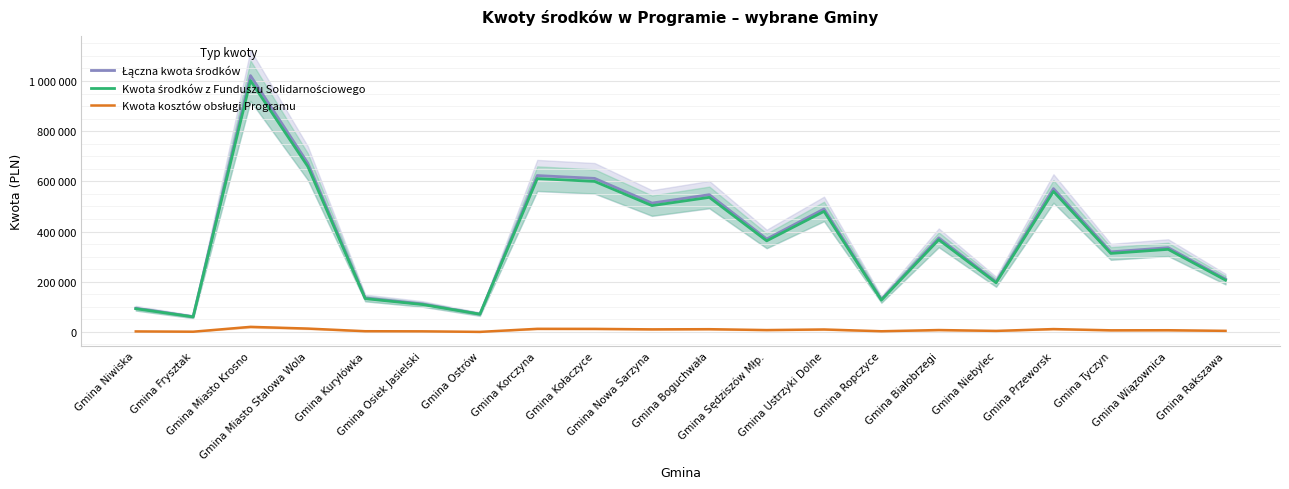

Reading left to right, transcribe all the data shown in this chart.

Łączna kwota środków: Gmina Niwiska=94290.8	Gmina Frysztak=60500.0	Gmina Miasto Krosno=1021305.6	Gmina Miasto Stalowa Wola=672130.8	Gmina Kuryłówka=135252.0	Gmina Osiek Jasielski=111231.0	Gmina Ostrów=70500.0	Gmina Korczyna=623016.0	Gmina Kołaczyce=611694.0	Gmina Nowa Sarzyna=513315.0	Gmina Boguchwała=546822.0	Gmina Sędziszów Młp.=370168.0	Gmina Ustrzyki Dolne=489844.8	Gmina Ropczyce=129296.0	Gmina Białobrzegi=374697.0	Gmina Niebylec=199634.4	Gmina Przeworsk=570996.0	Gmina Tyczyn=319005.0	Gmina Wiązownica=335529.0	Gmina Rakszawa=210375.0
Kwota środków z Funduszu Solidarnościowego: Gmina Niwiska=92442.0	Gmina Frysztak=59800.0	Gmina Miasto Krosno=1001280.0	Gmina Miasto Stalowa Wola=658951.8	Gmina Kuryłówka=132600.0	Gmina Osiek Jasielski=109050.0	Gmina Ostrów=70500.0	Gmina Korczyna=610800.0	Gmina Kołaczyce=599700.0	Gmina Nowa Sarzyna=503250.0	Gmina Boguchwała=536100.0	Gmina Sędziszów Młp.=362910.0	Gmina Ustrzyki Dolne=480240.0	Gmina Ropczyce=126760.8	Gmina Białobrzegi=367350.0	Gmina Niebylec=195720.0	Gmina Przeworsk=559800.0	Gmina Tyczyn=312750.0	Gmina Wiązownica=328950.0	Gmina Rakszawa=206250.0
Kwota kosztów obsługi Programu: Gmina Niwiska=1848.8	Gmina Frysztak=700.0	Gmina Miasto Krosno=20025.6	Gmina Miasto Stalowa Wola=13179.0	Gmina Kuryłówka=2652.0	Gmina Osiek Jasielski=2181.0	Gmina Ostrów=0.0	Gmina Korczyna=12216.0	Gmina Kołaczyce=11994.0	Gmina Nowa Sarzyna=10065.0	Gmina Boguchwała=10722.0	Gmina Sędziszów Młp.=7258.0	Gmina Ustrzyki Dolne=9604.8	Gmina Ropczyce=2535.2	Gmina Białobrzegi=7347.0	Gmina Niebylec=3914.4	Gmina Przeworsk=11196.0	Gmina Tyczyn=6255.0	Gmina Wiązownica=6579.0	Gmina Rakszawa=4125.0